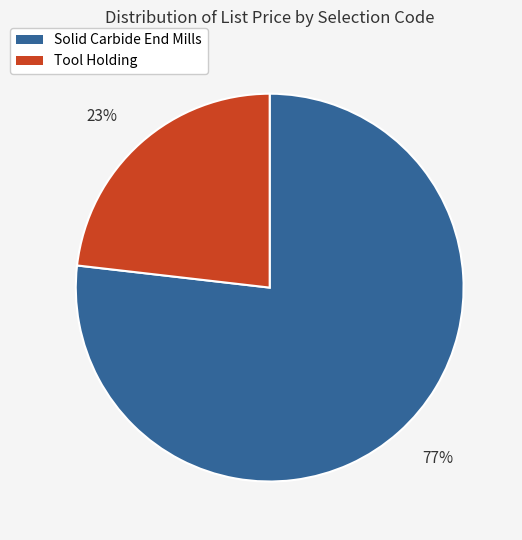

To the nearest percent, what is the difference between the largest and smallest slice percentages?

54%